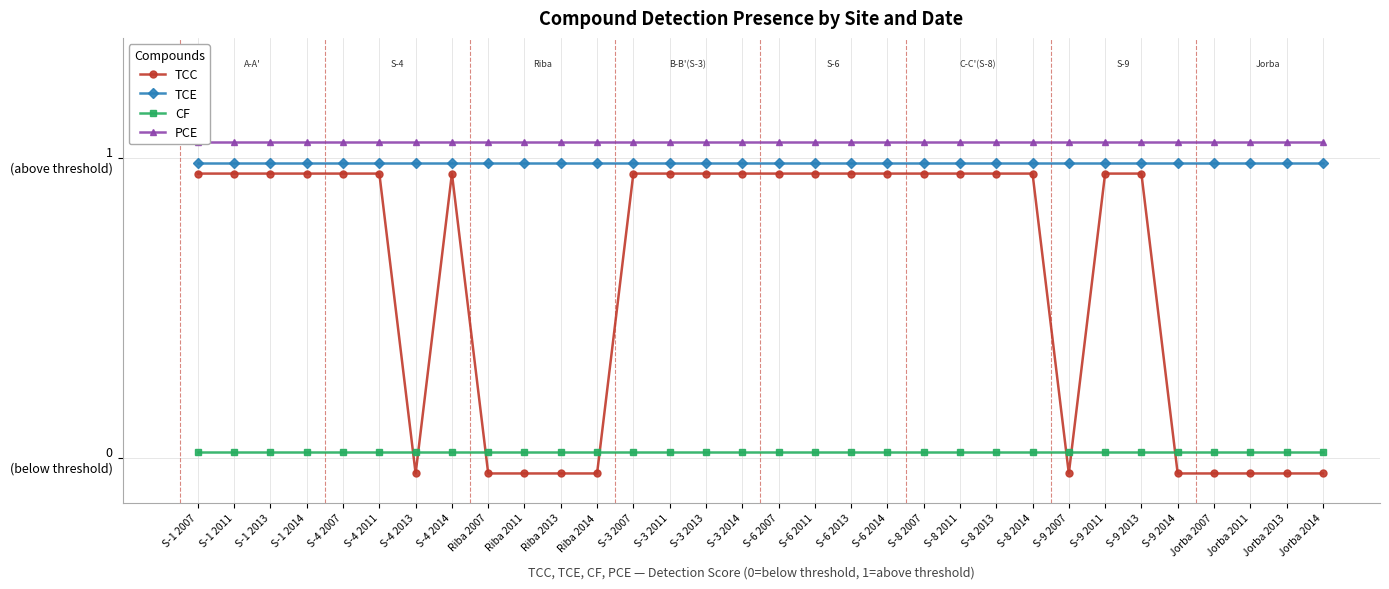

What is the sum of all TCC values?

19.3